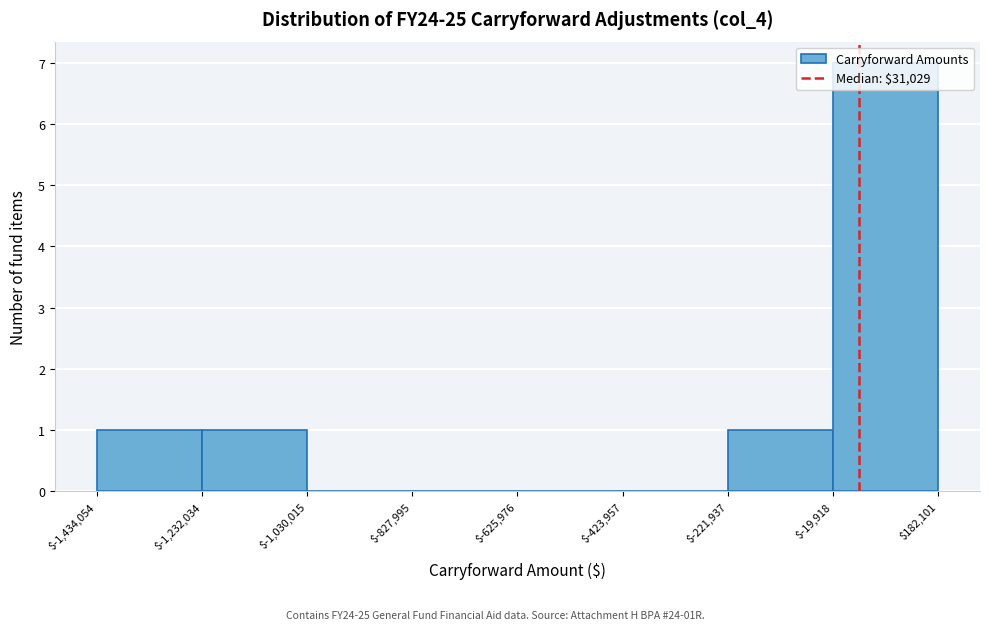

Reading left to right, transcribe this chart: for each bar, give the range it covers on the x-axis and its height. The values are not printed on the chart, so give them approximately, as read against the axis.

$-1,434,054 to $-1,232,034: 1
$-1,232,034 to $-1,030,015: 1
$-1,030,015 to $-827,995: 0
$-827,995 to $-625,976: 0
$-625,976 to $-423,957: 0
$-423,957 to $-221,937: 0
$-221,937 to $-19,918: 1
$-19,918 to $182,101: 7